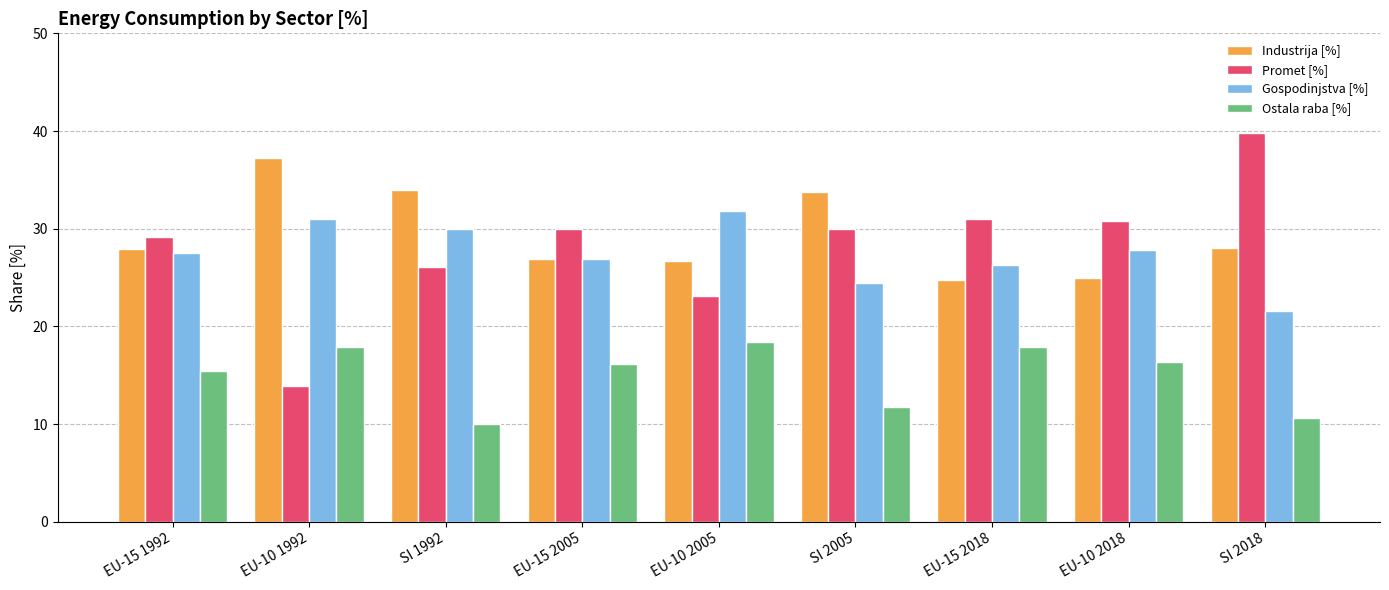

Is it true that Gospodinjstva [%] equals 19.3 at EU-10 2005?

False